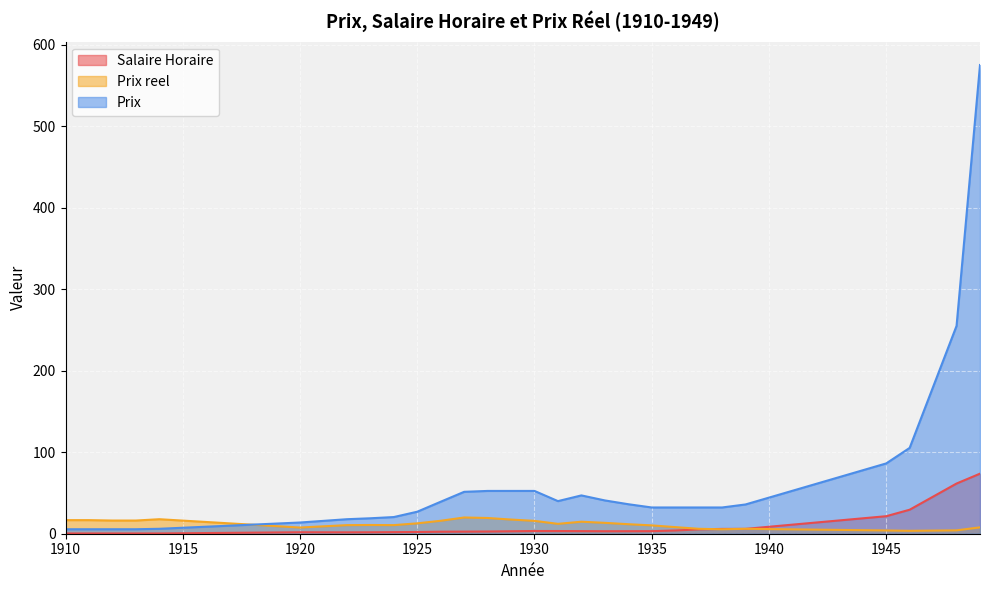

After their last crossing, which series has the higher values: Prix or Prix reel?

Prix